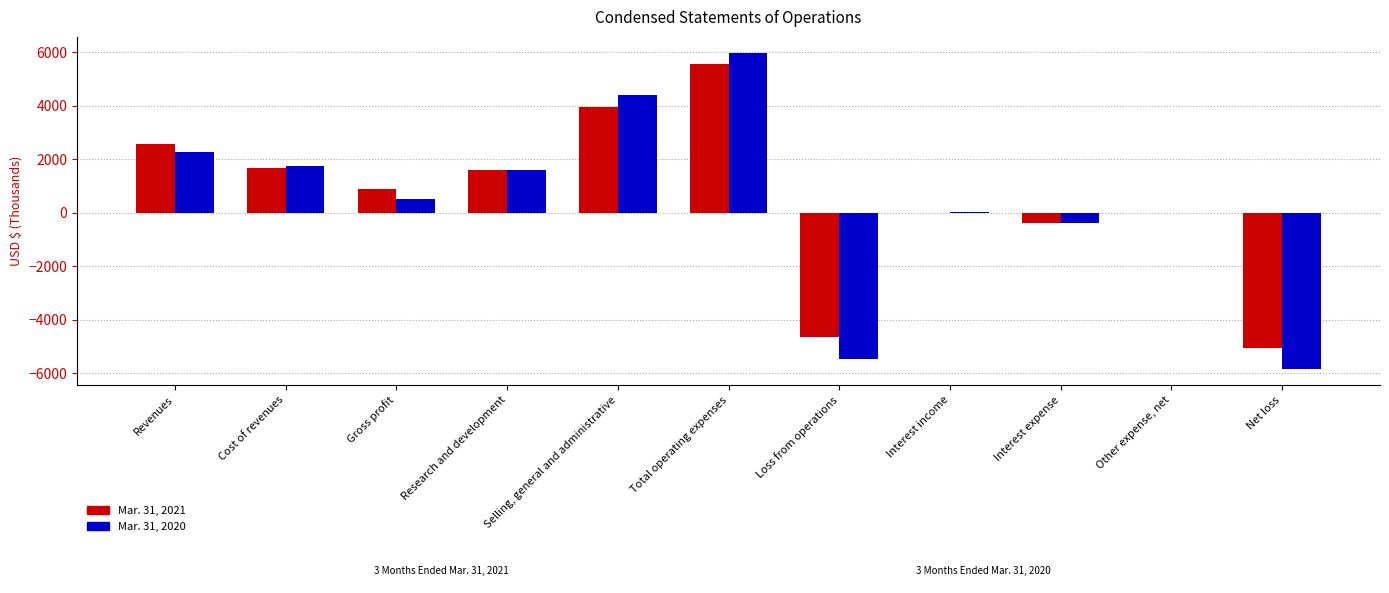

The Mar. 31, 2021 series shows -398 at Interest expense. True or false?

True